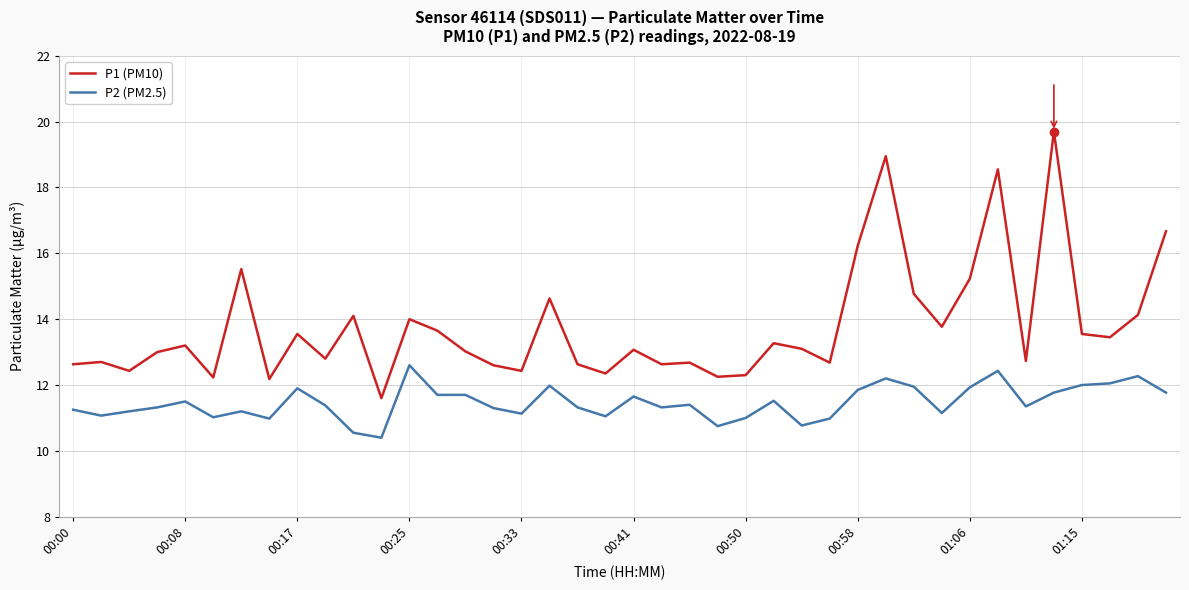

What is the difference between the maximum and minimum values in the P1 (PM10) series?

8.1